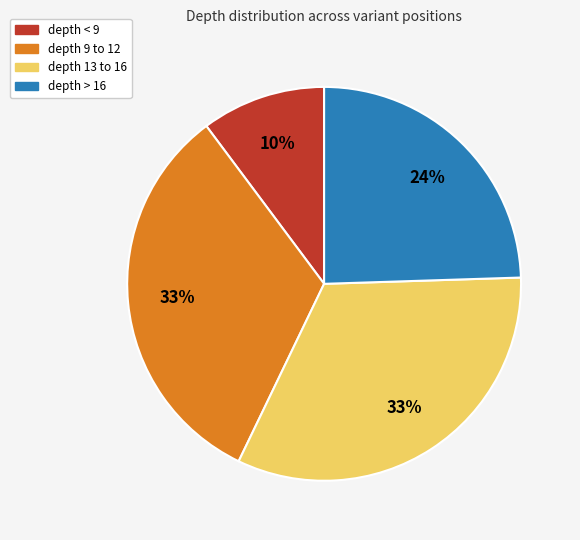

Is there any slice that represents more than half of the pie?

No